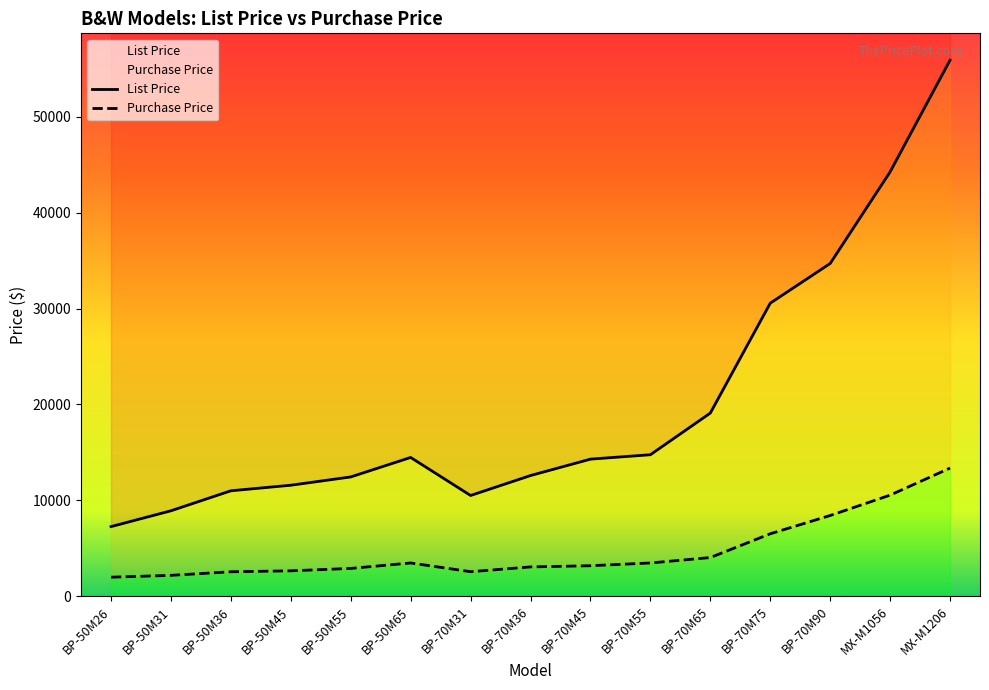

True or false: Purchase Price has a value of 3473 at BP-50M65.

True